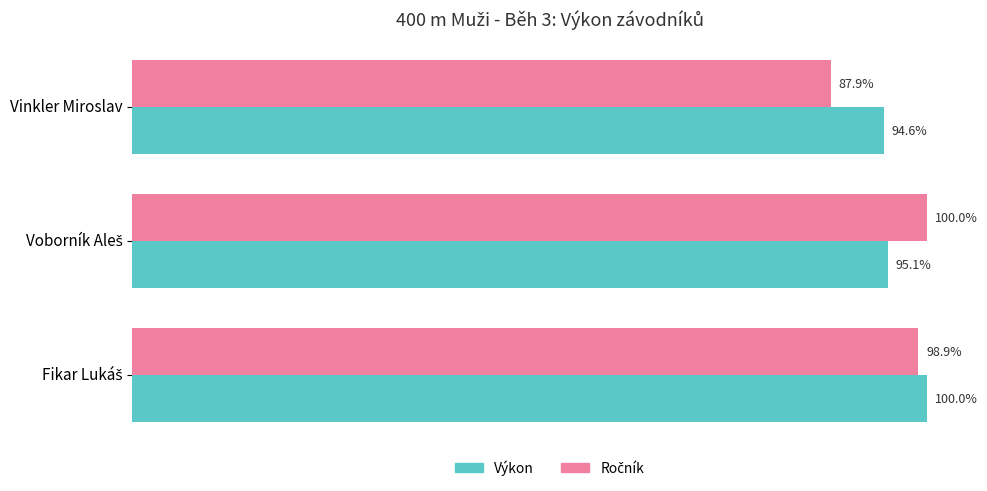

Which label corresponds to the smallest value in the chart?

Vinkler Miroslav